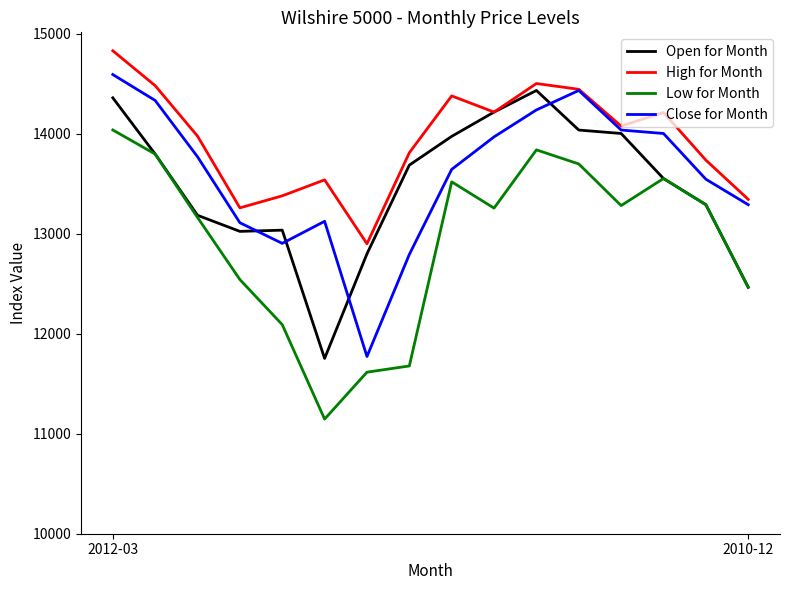

Does the chart have visible grid lines?

No